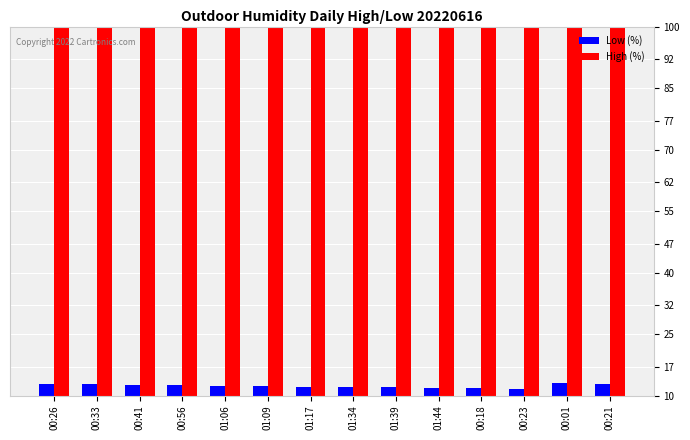

What is the smallest value displayed?

11.7